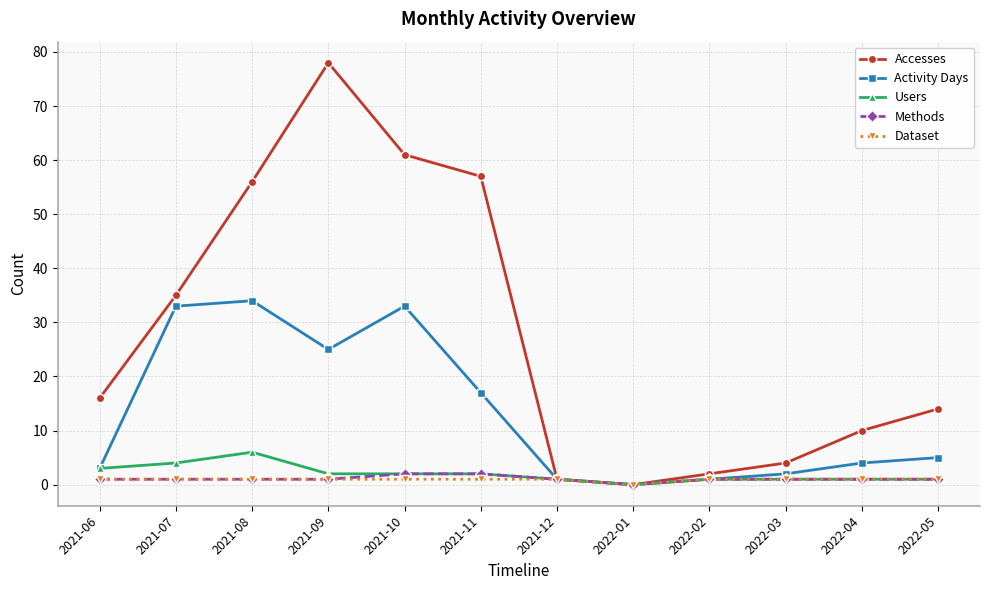

Rank the series by their maximum value, from lowest to highest.

Dataset, Methods, Users, Activity Days, Accesses